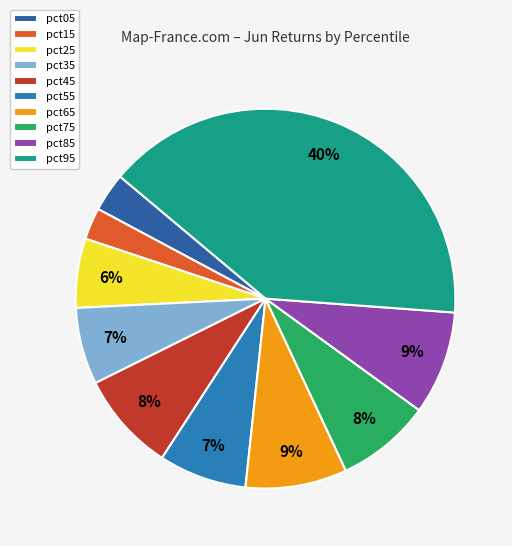

What is the smallest slice in the pie chart?

pct15